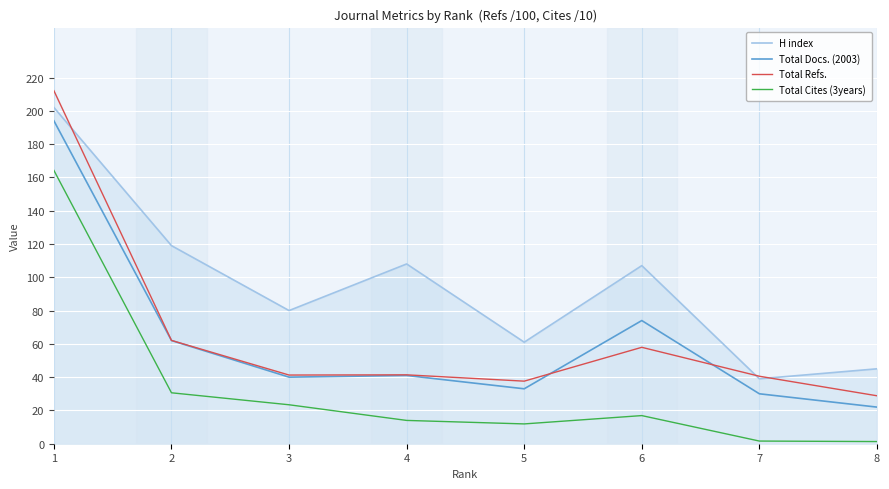

Where is the first local maximum for Total Refs.?

4